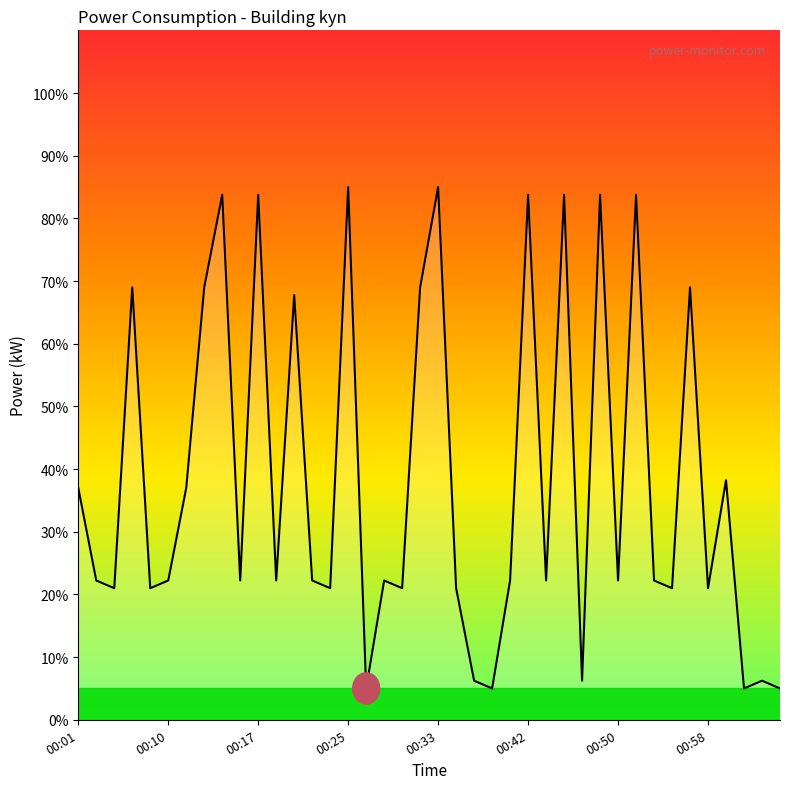

What is the difference between the maximum and minimum values?

80.0